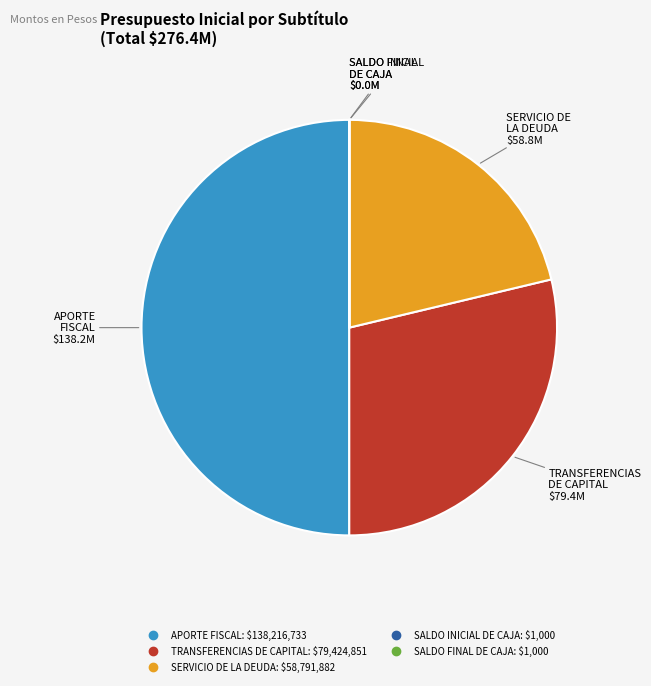

The TRANSFERENCIAS DE CAPITAL slice represents 29% of the pie. True or false?

True